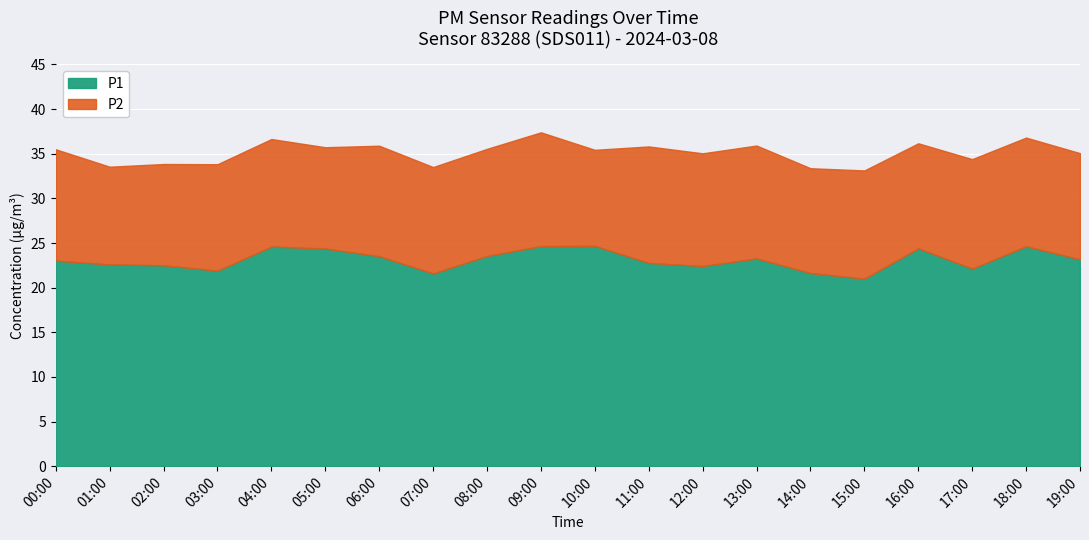

What is the label of the 12th point from the left?

11:00